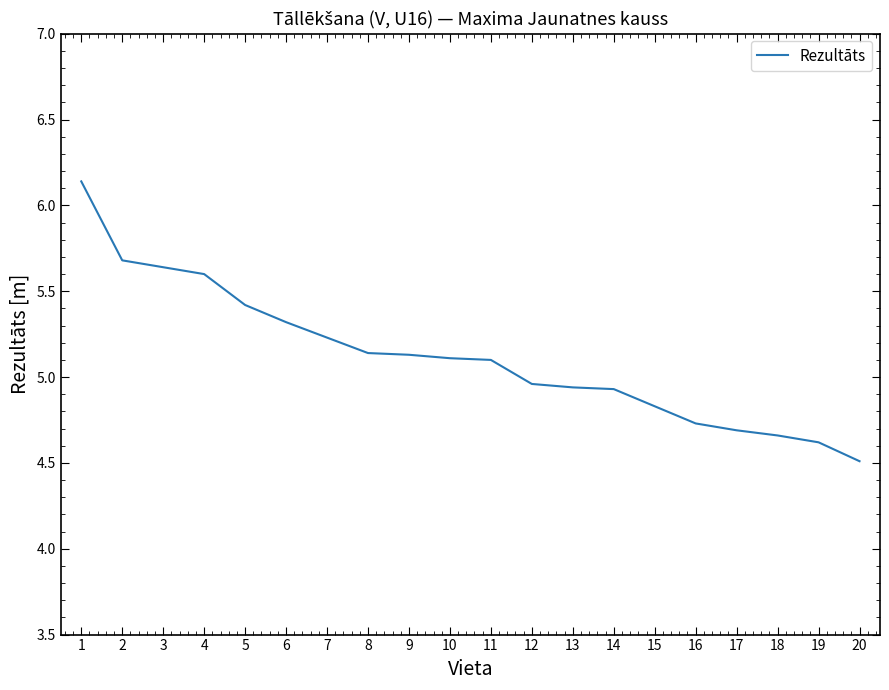

Which category has the highest value across all series?

1